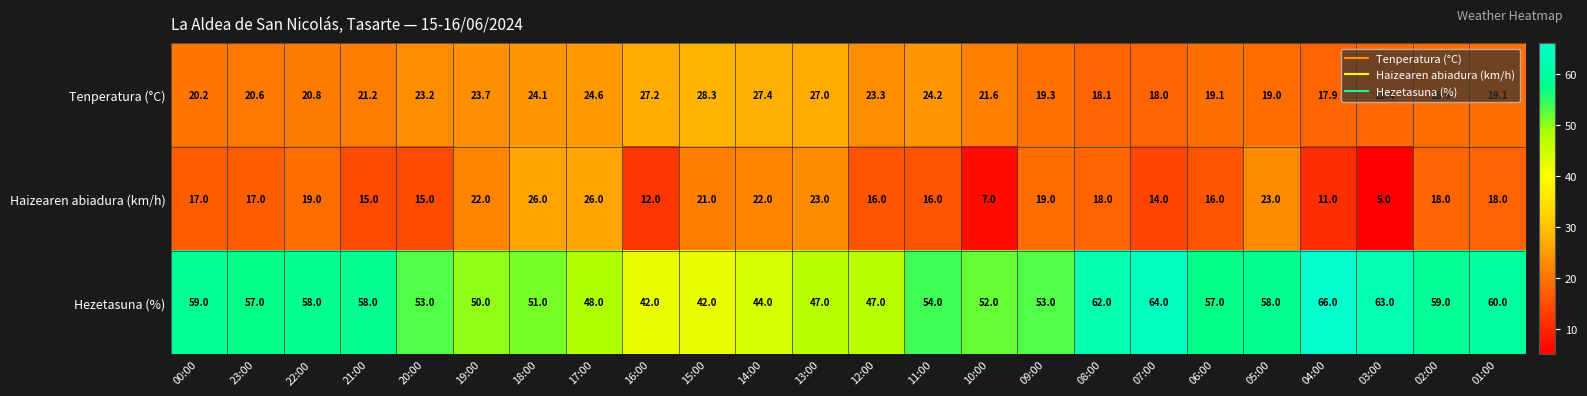

Count the number of data series in this chart.

3